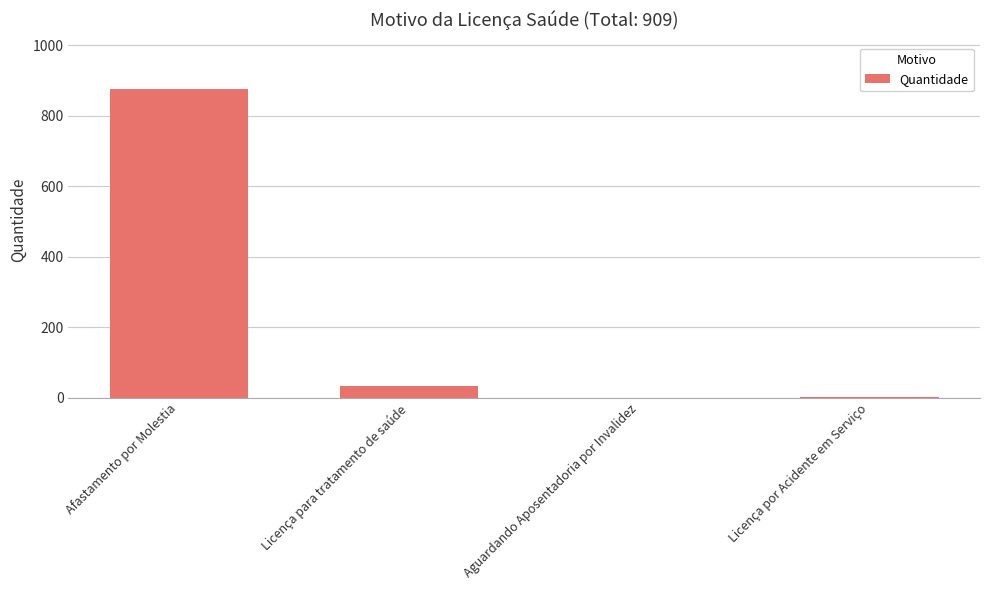

The value at Aguardando Aposentadoria por Invalidez is 0. True or false?

True